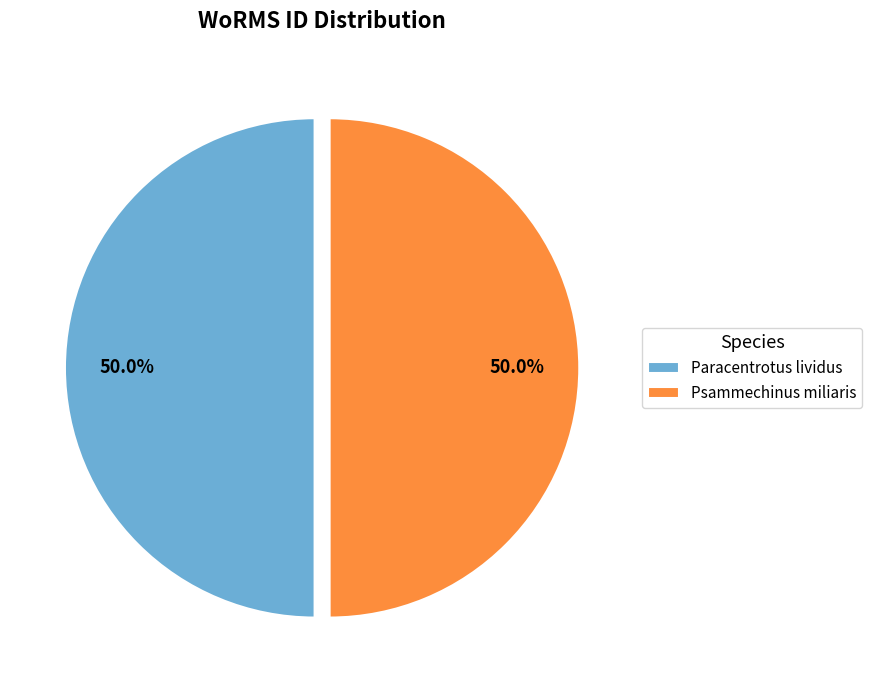

Is the sum of Psammechinus miliaris and Paracentrotus lividus greater than half?

Yes